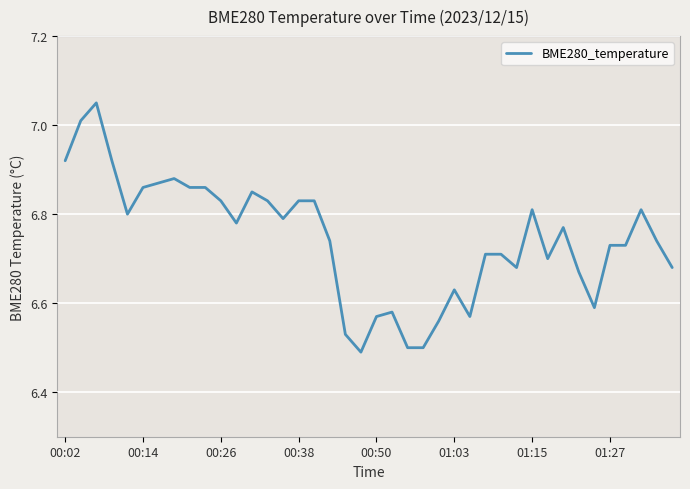

What is the difference between the maximum and minimum values?

0.6